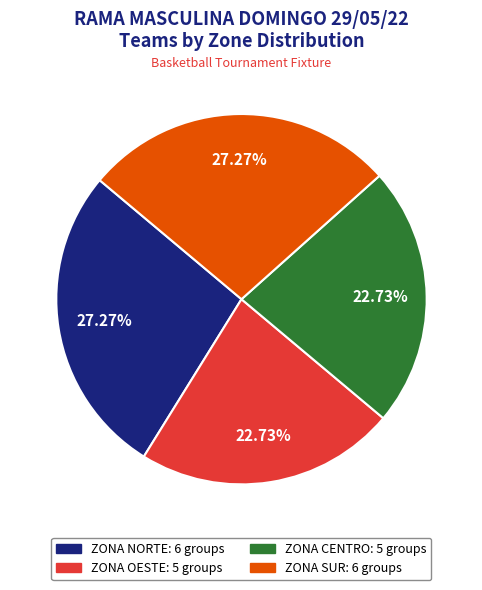

Do ZONA CENTRO and ZONA OESTE together represent more than half of the pie?

No